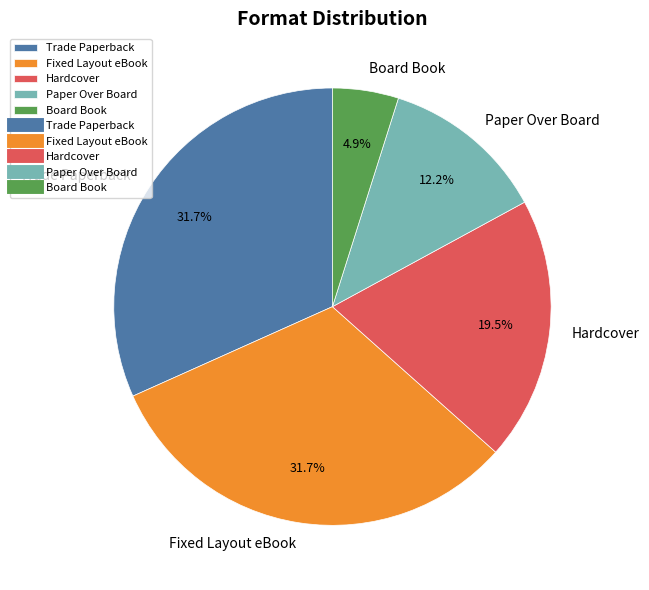

Which slice is the smallest?

Board Book